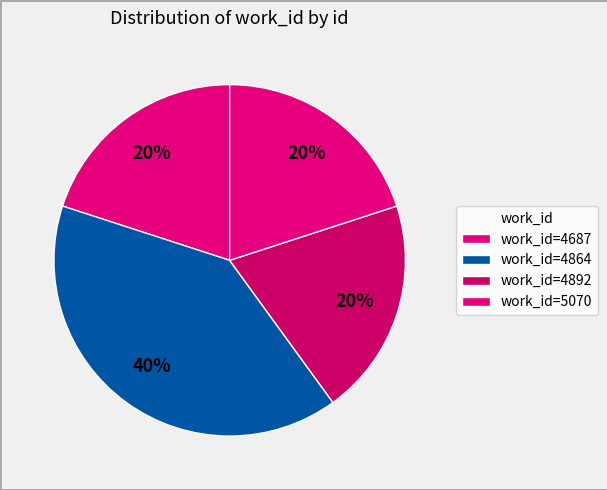

Does any single category account for the majority?

No